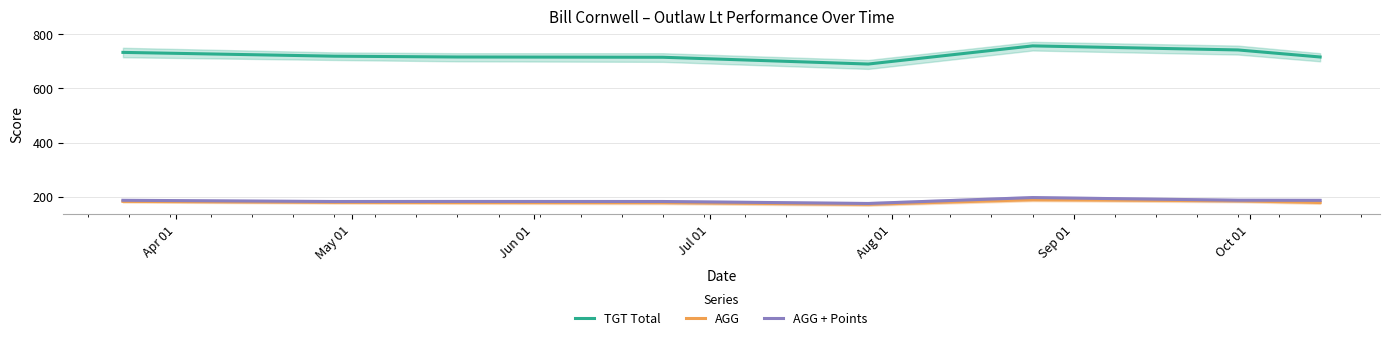

True or false: TGT Total and AGG + Points cross at least once.

False